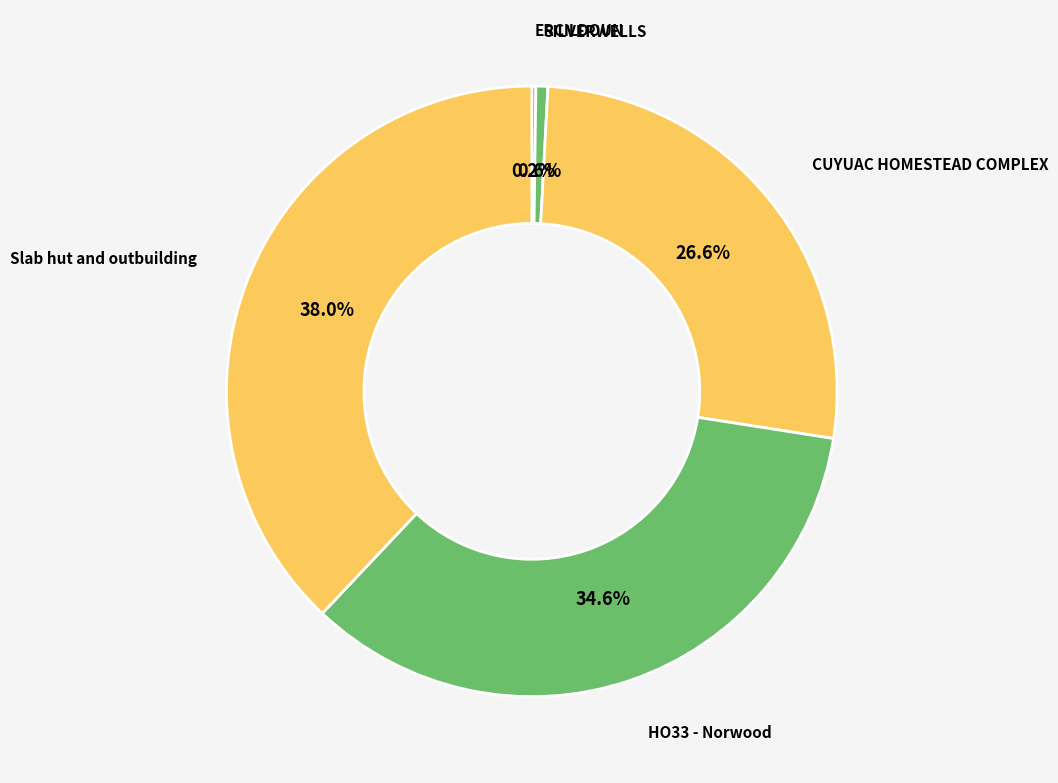

Rank the categories by value from highest to lowest.

Slab hut and outbuilding, HO33 - Norwood, CUYUAC HOMESTEAD COMPLEX, SILVERWELLS, ERCILDOUN